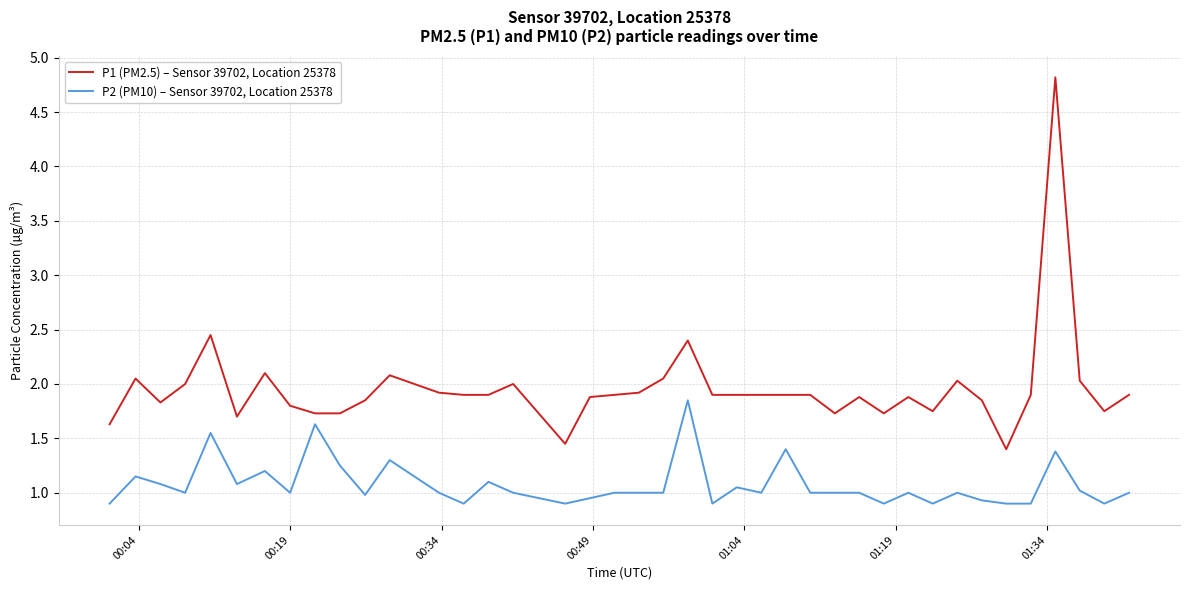

How many lines are shown in the chart?

2